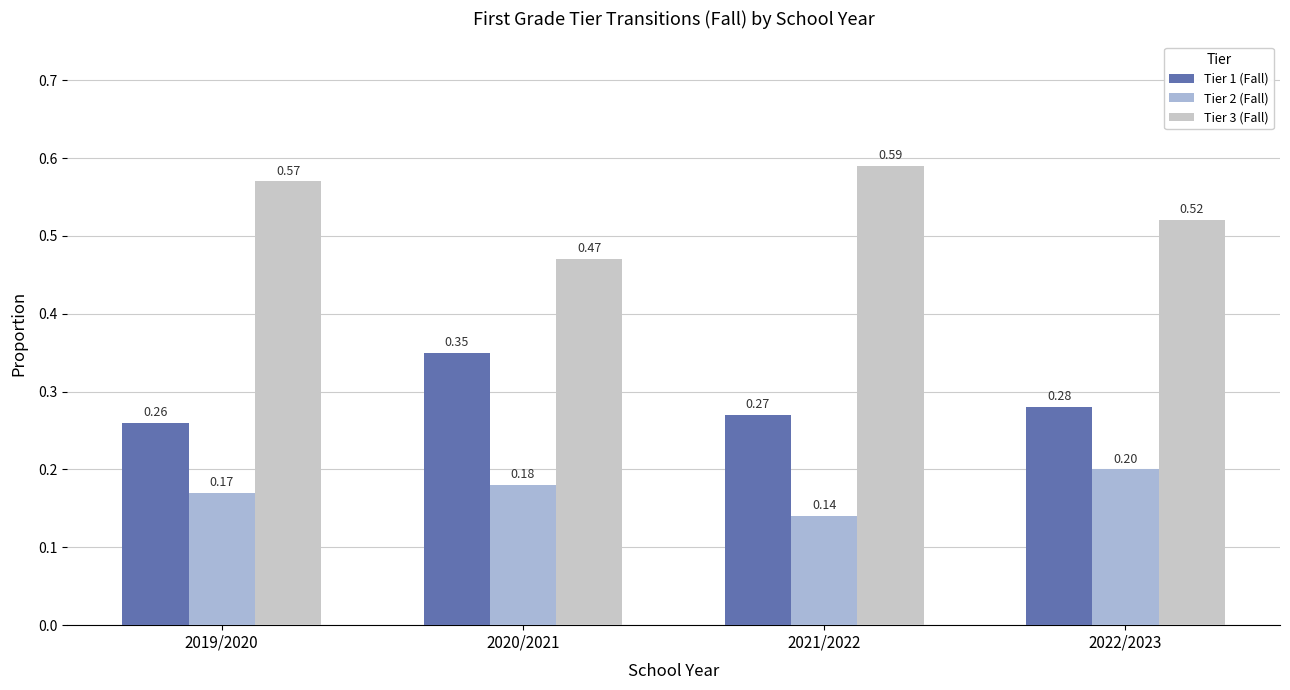

Count the Tier 3 (Fall) values in the range 0 to 1.

4